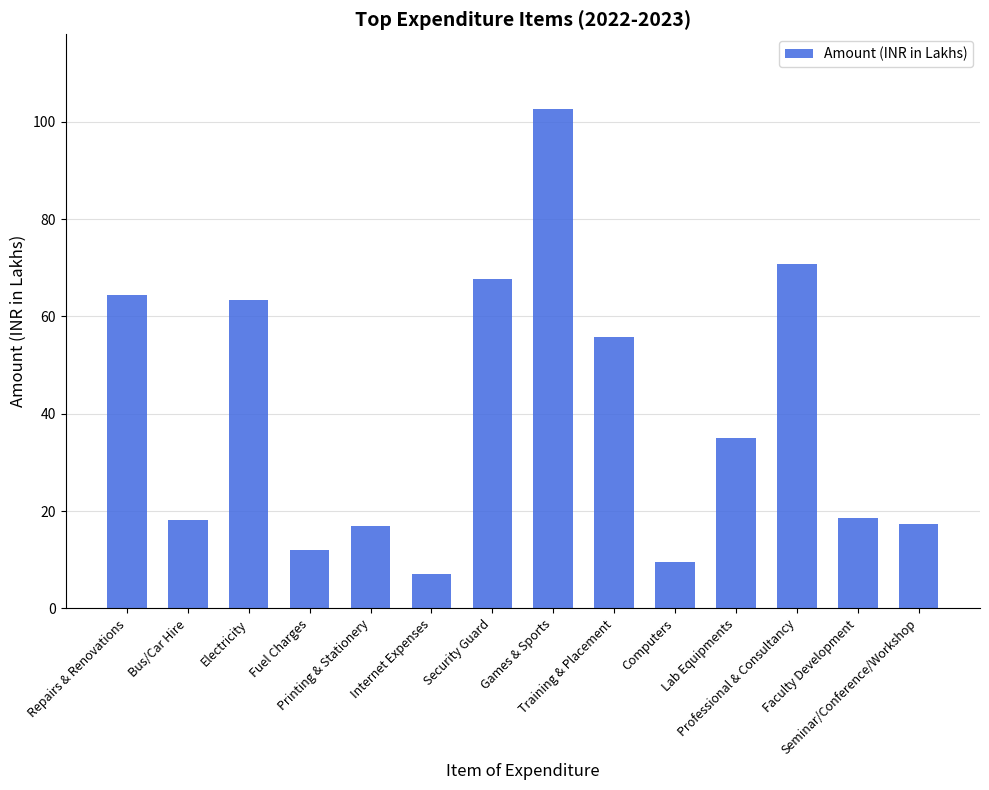

The value at Games & Sports is 102.6. True or false?

True